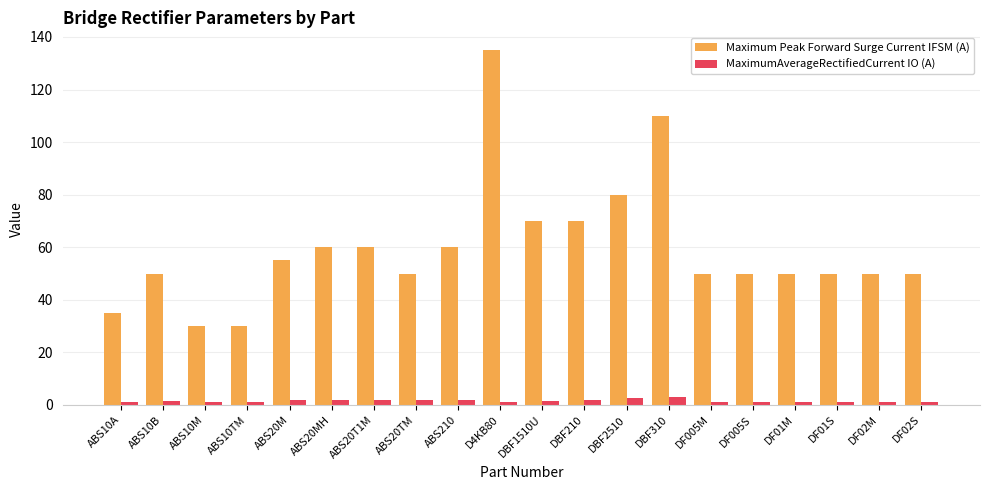

What is the spread (max minus min) of values at ABS10A?

34.0